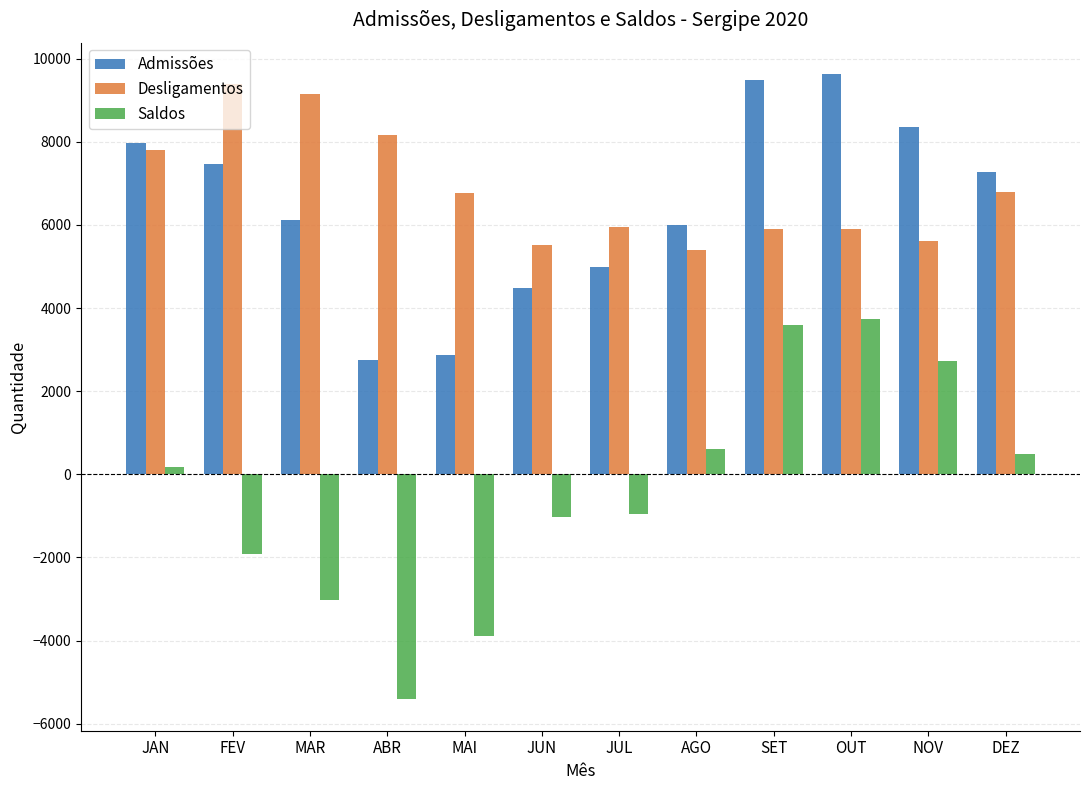

What is the lowest value of the Admissões series?

2760